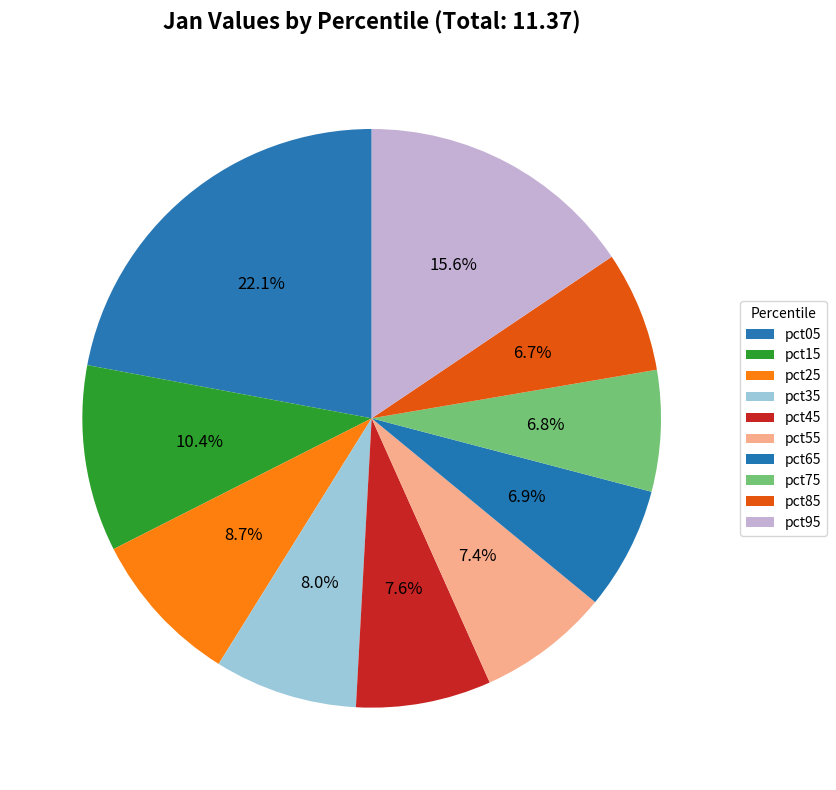

Is there a majority slice in this chart?

No